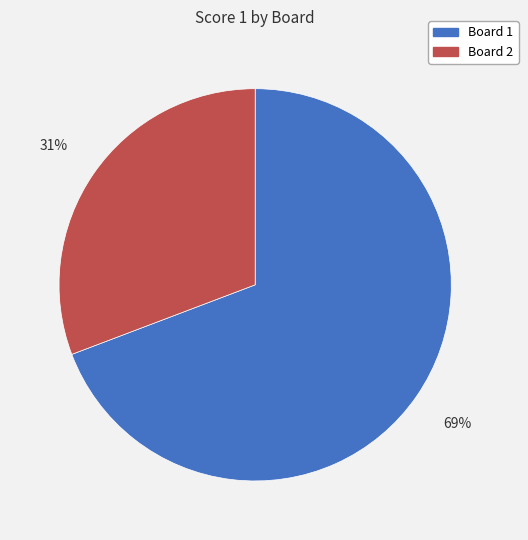

To the nearest percent, what is the combined percentage of Board 1 and Board 2?

100%